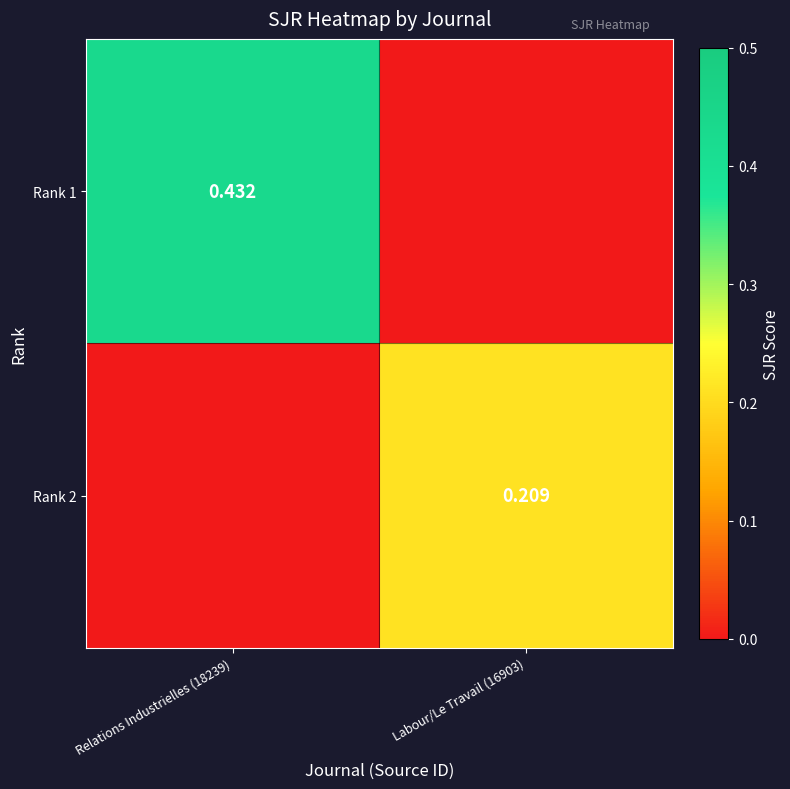

Is the value of Rank 2 at Labour/Le Travail (16903) greater than the value of Rank 1 at Relations Industrielles (18239)?

No